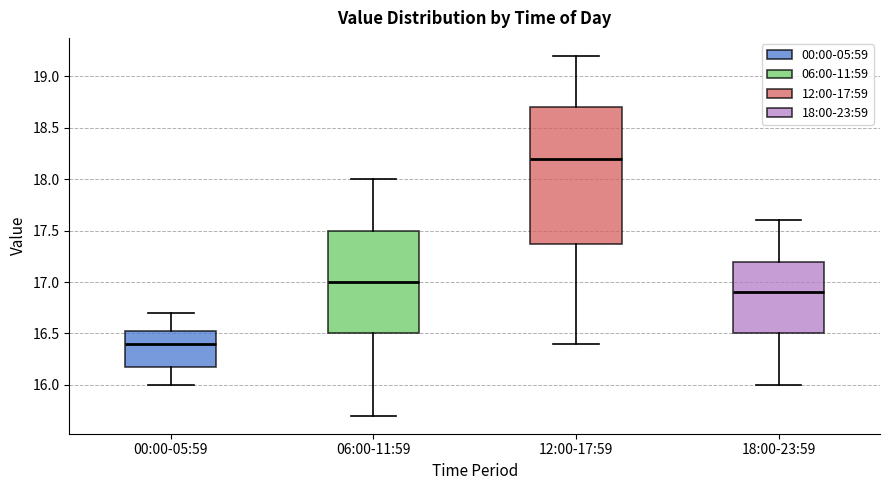

Reading left to right, transcribe this box plot: for each box, give where its median line is, the range the box spans, and where its two whiskers end, as read against the y-axis. The values are not printed on the chart, so give them approximately, as read against the axis.

00:00-05:59: median 16.40, box 16.20 to 16.55, whiskers 16.00 to 16.70
06:00-11:59: median 17.00, box 16.50 to 17.50, whiskers 15.70 to 18.00
12:00-17:59: median 18.20, box 17.40 to 18.70, whiskers 16.40 to 19.20
18:00-23:59: median 16.90, box 16.50 to 17.20, whiskers 16.00 to 17.60